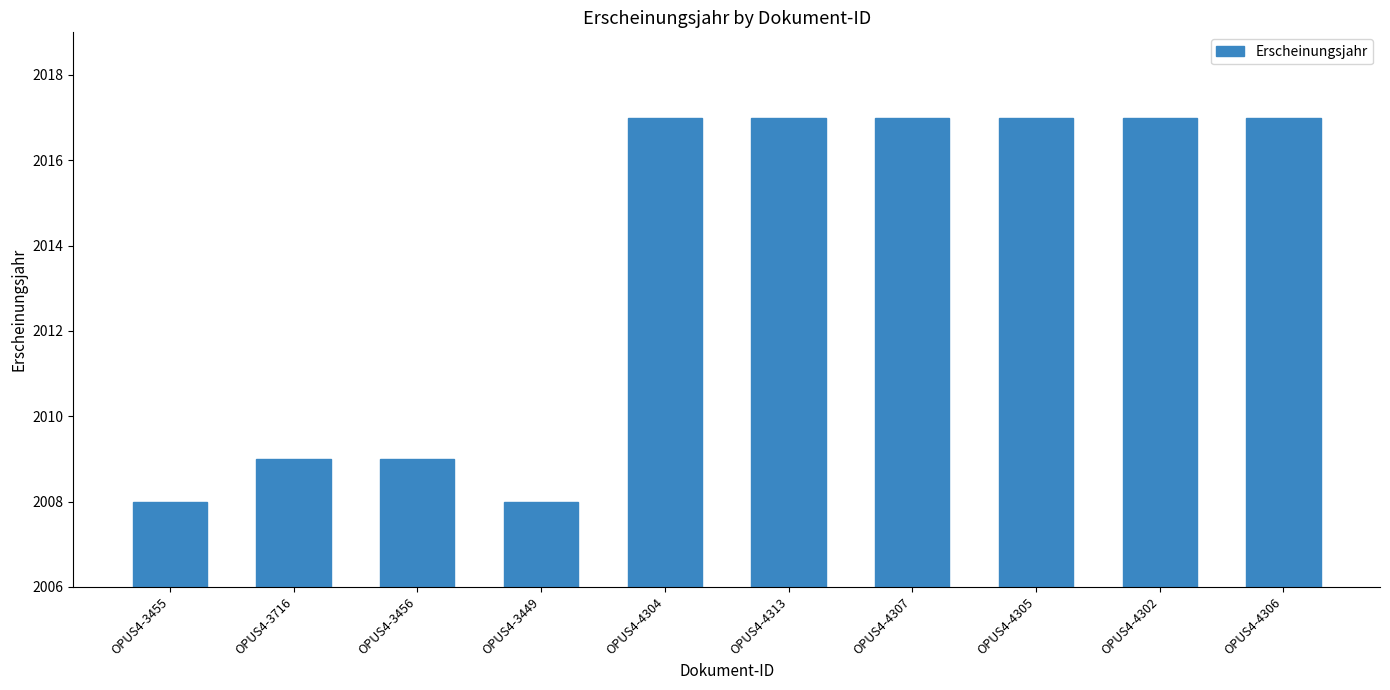

Reading left to right, extract all data points from this chart.

2008	2009	2009	2008	2017	2017	2017	2017	2017	2017